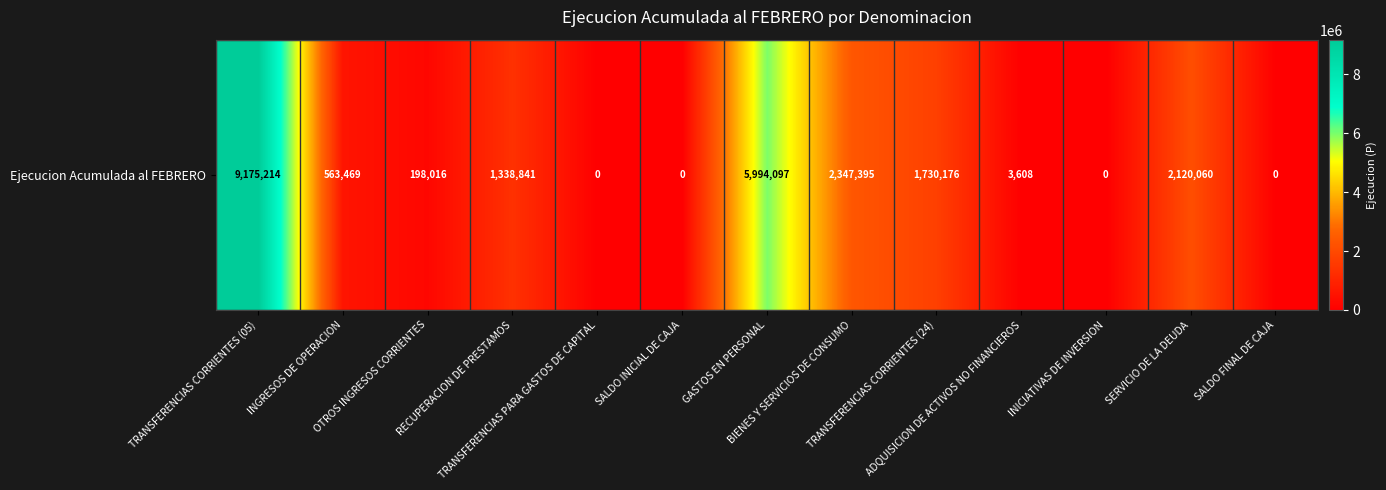

How many data points are above 563469?

6